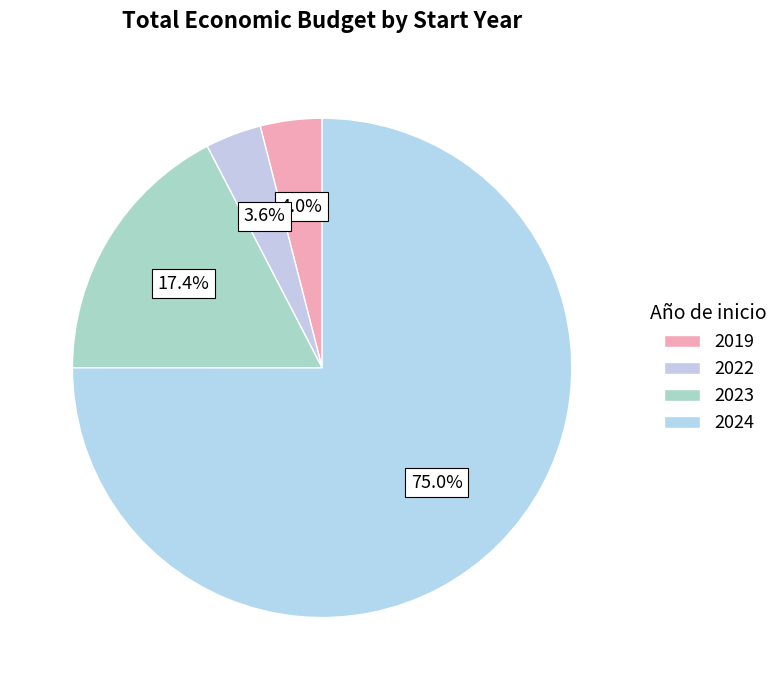

How many segments does this pie chart have?

4